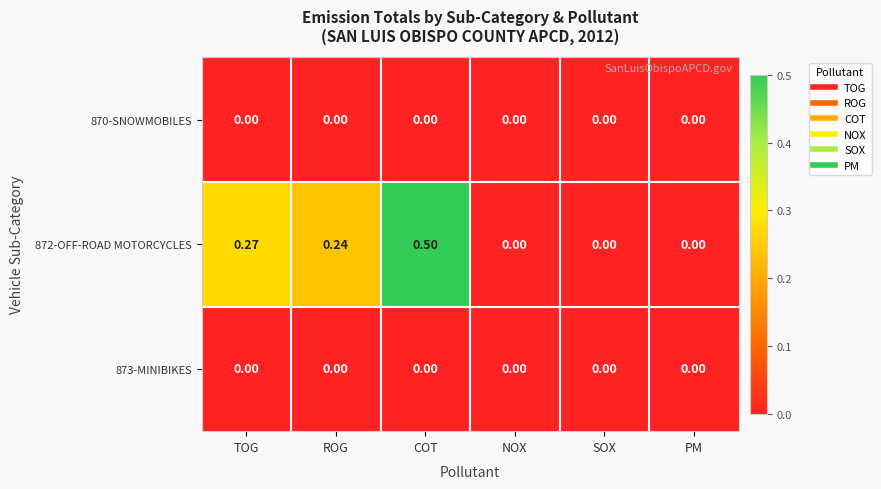

What is the greatest value displayed?

0.5